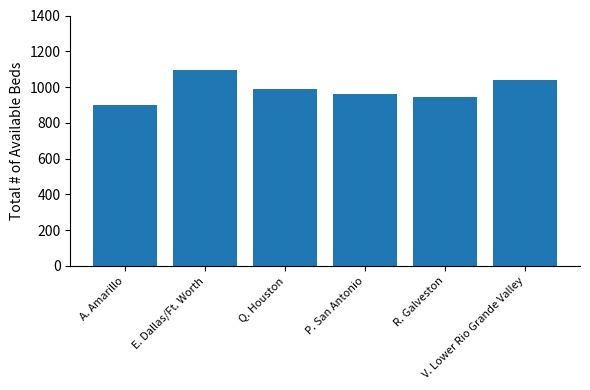

Does the chart contain any negative values?

No